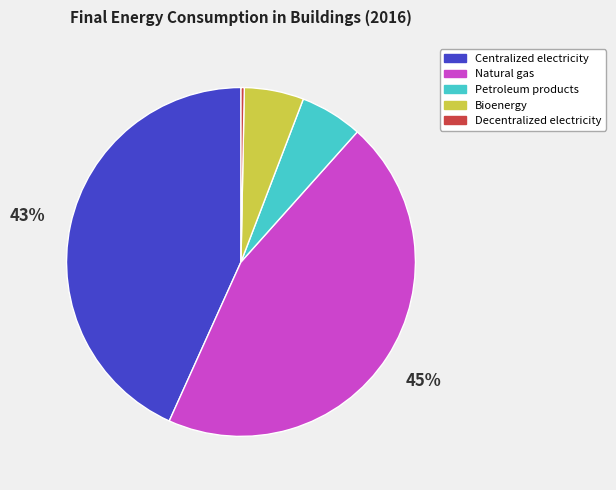

What is the smallest slice in the pie chart?

Decentralized electricity